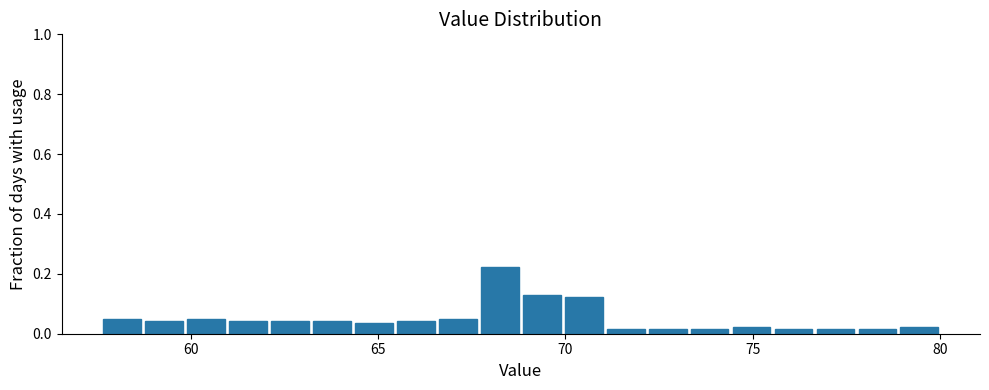

Read against the x-axis, roughly where is the centre of the tallest bar?

68.5